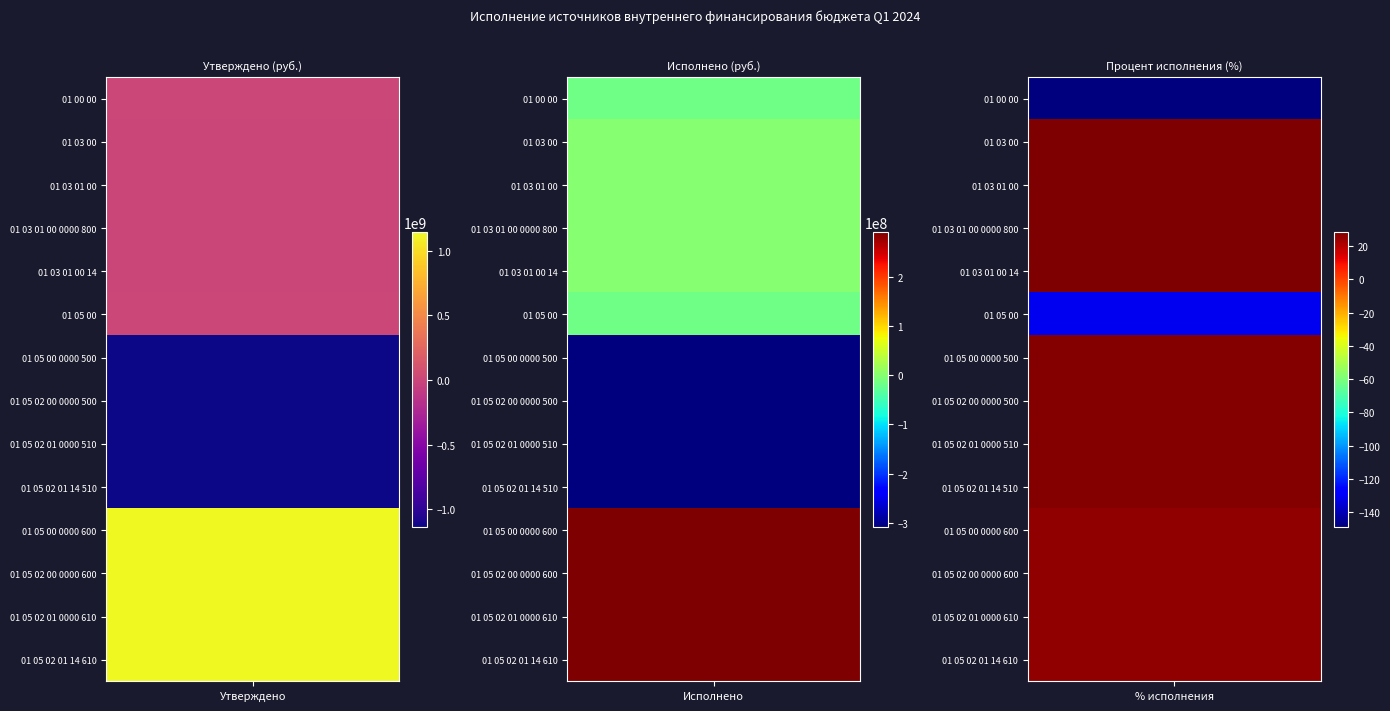

Reading left to right, extract all data points from this chart.

ИСТОЧНИКИ ВНУТРЕННЕГО ФИНАНСИРОВАНИЯ ДЕФИЦИТА: 11058000.0	-1241701.2	-1241701.2	-1241701.2	-1241701.2	12299701.2	-1133603798.0	-1133603798.0	-1133603798.0	-1133603798.0	1145903499.2	1145903499.2	1145903499.2	1145903499.2
Исполнено: -16435150.4	-353701.2	-353701.2	-353701.2	-353701.2	-16081449.2	-307769834.4	-307769834.4	-307769834.4	-307769834.4	291688385.2	291688385.2	291688385.2	291688385.2
Процент исполнения: -148.6	28.5	28.5	28.5	28.5	-130.7	27.1	27.1	27.1	27.1	25.5	25.5	25.5	25.5